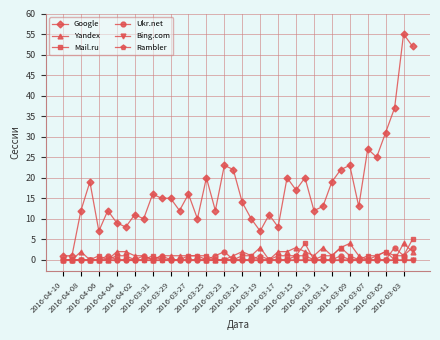

What is the value of the Yandex point at the 22nd from the left?

1